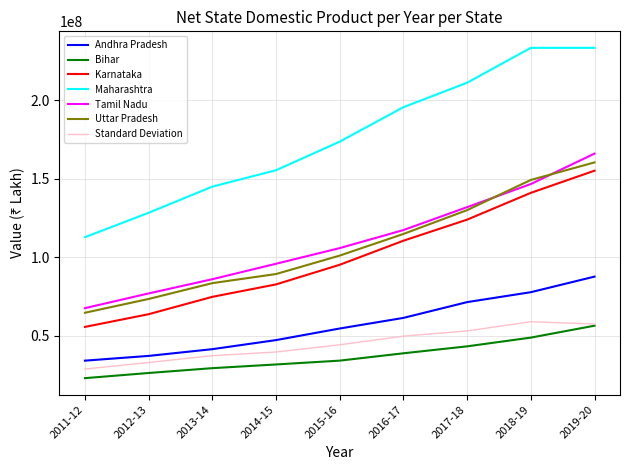

Which series has the largest total across all categories?

Maharashtra